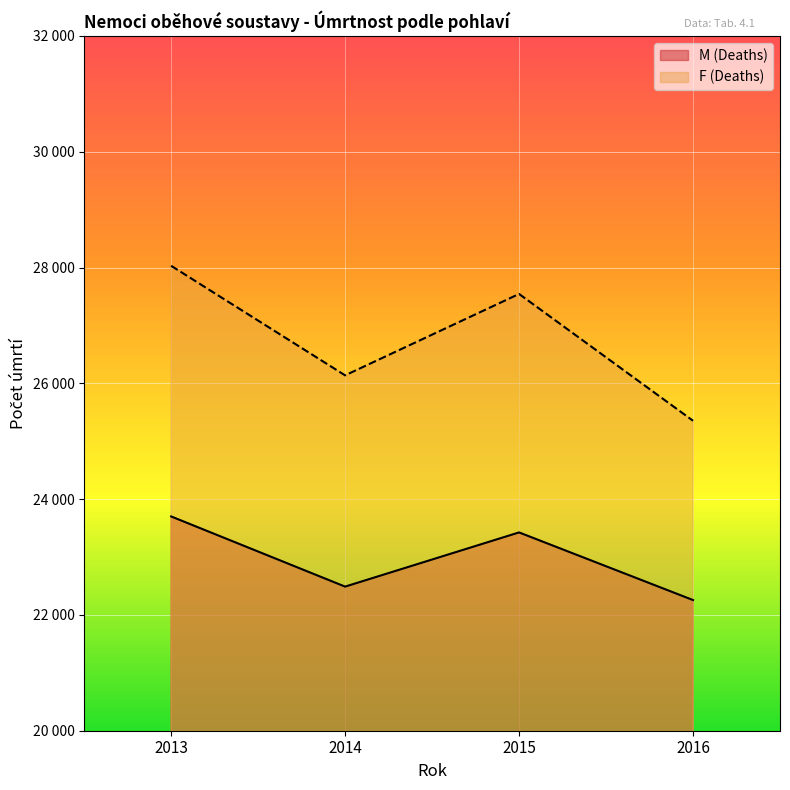

Reading left to right, transcribe all the data shown in this chart.

M (Deaths): 2013=23701	2014=22489	2015=23425	2016=22257
F (Deaths): 2013=28030	2014=26138	2015=27544	2016=25354